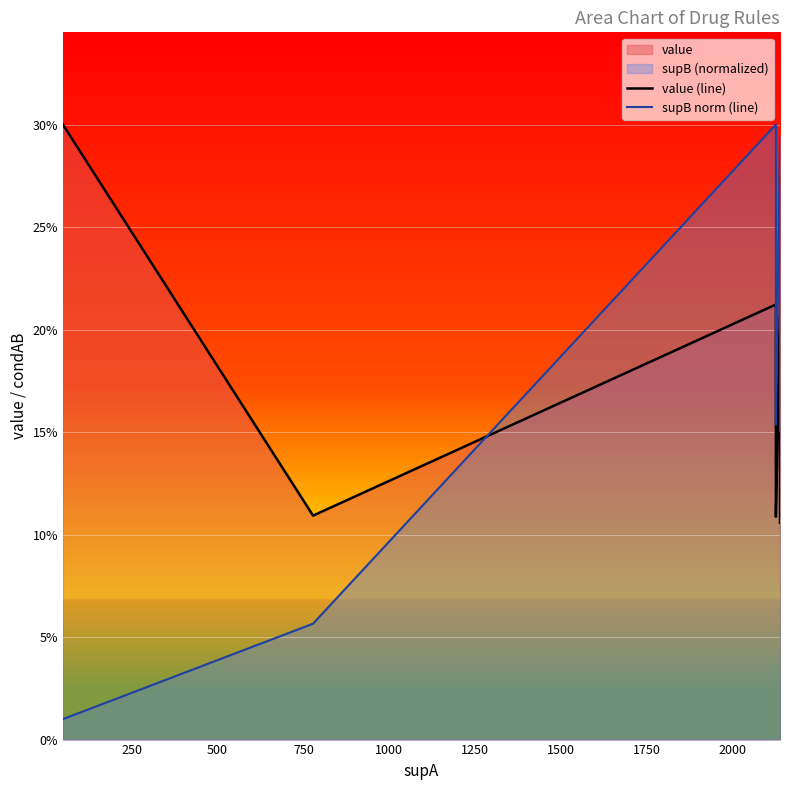

At how many categories does at least one series exceed 0?

11